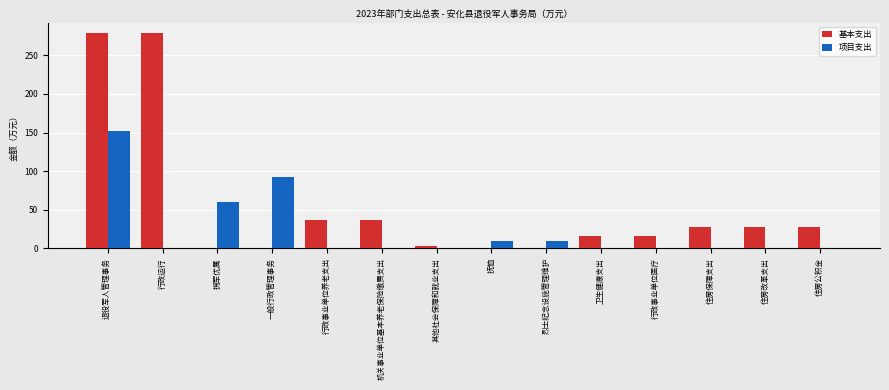

What is the average value of the 项目支出 series?

23.1